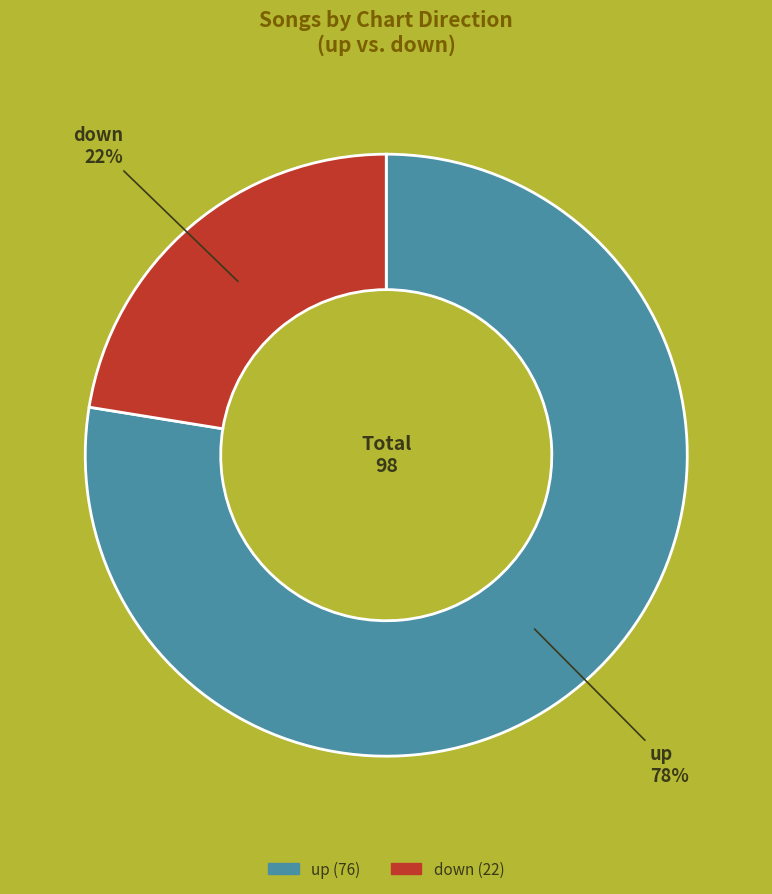

What is the majority slice?

up